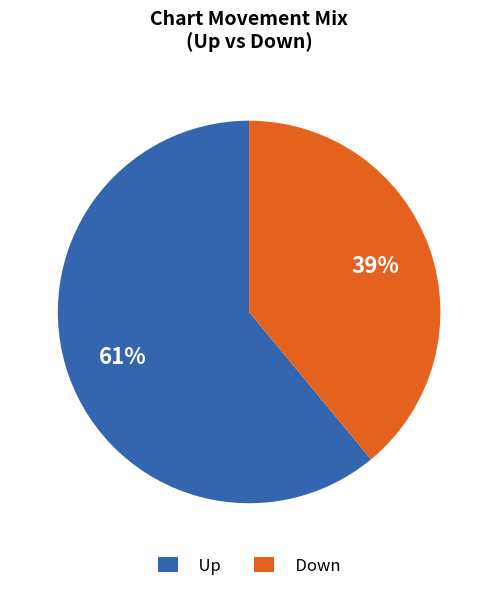

Which slice is the largest?

Up